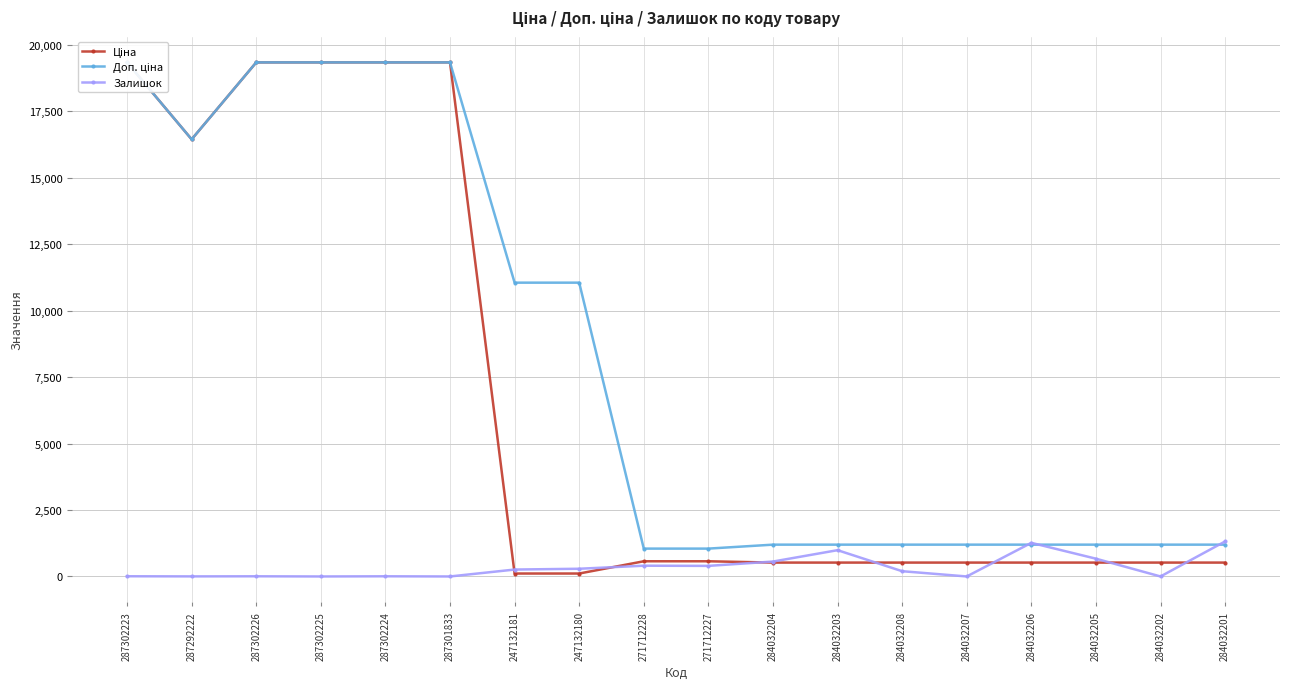

What are all the series names shown in the legend?

Ціна, Доп. ціна, Залишок